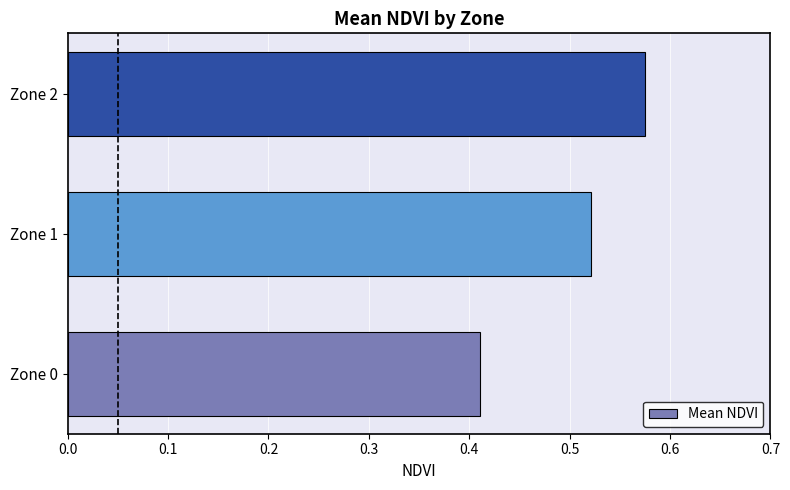

The chart shows a value of 0.1 at Zone 2. True or false?

False